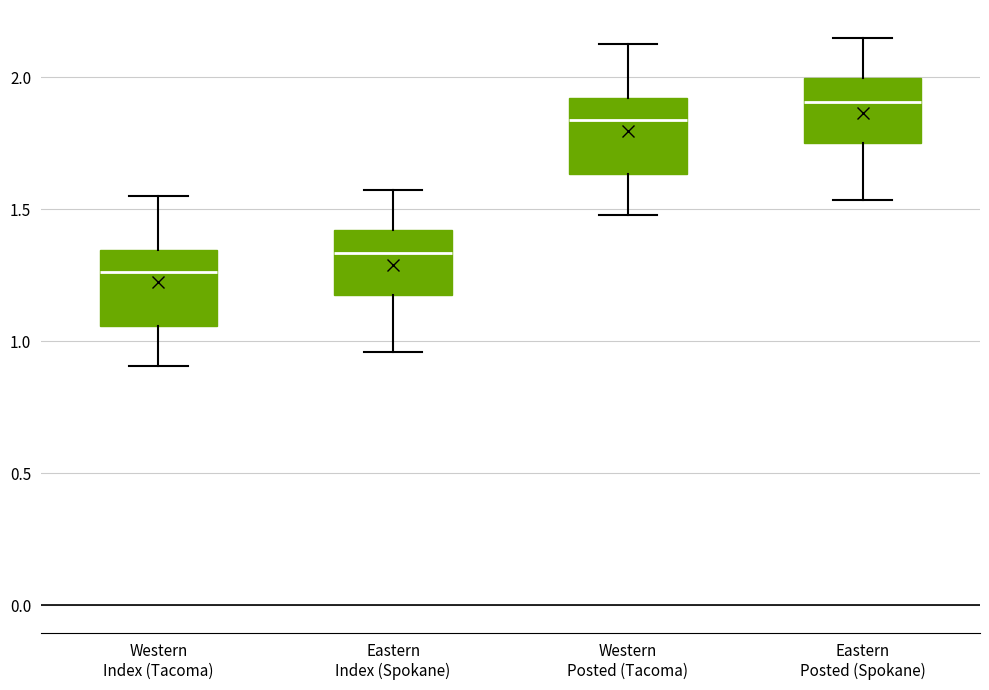

Where is the lower edge of the box for Western Posted (Tacoma) on the y-axis? The values are not printed on the chart, so give them approximately, as read against the axis.

1.65